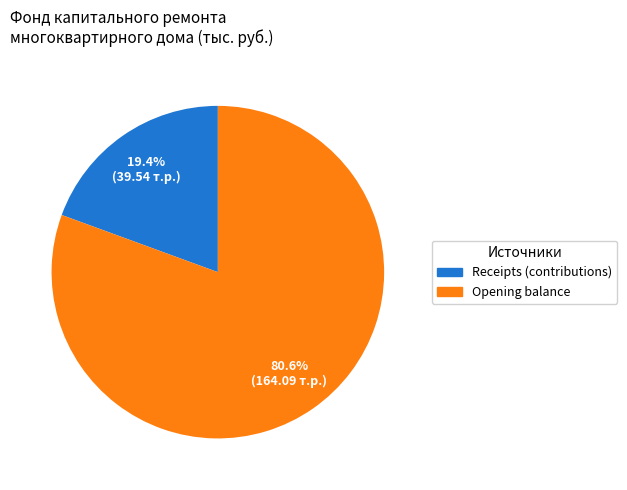

Which category has the smallest portion of the pie?

Receipts (contributions)